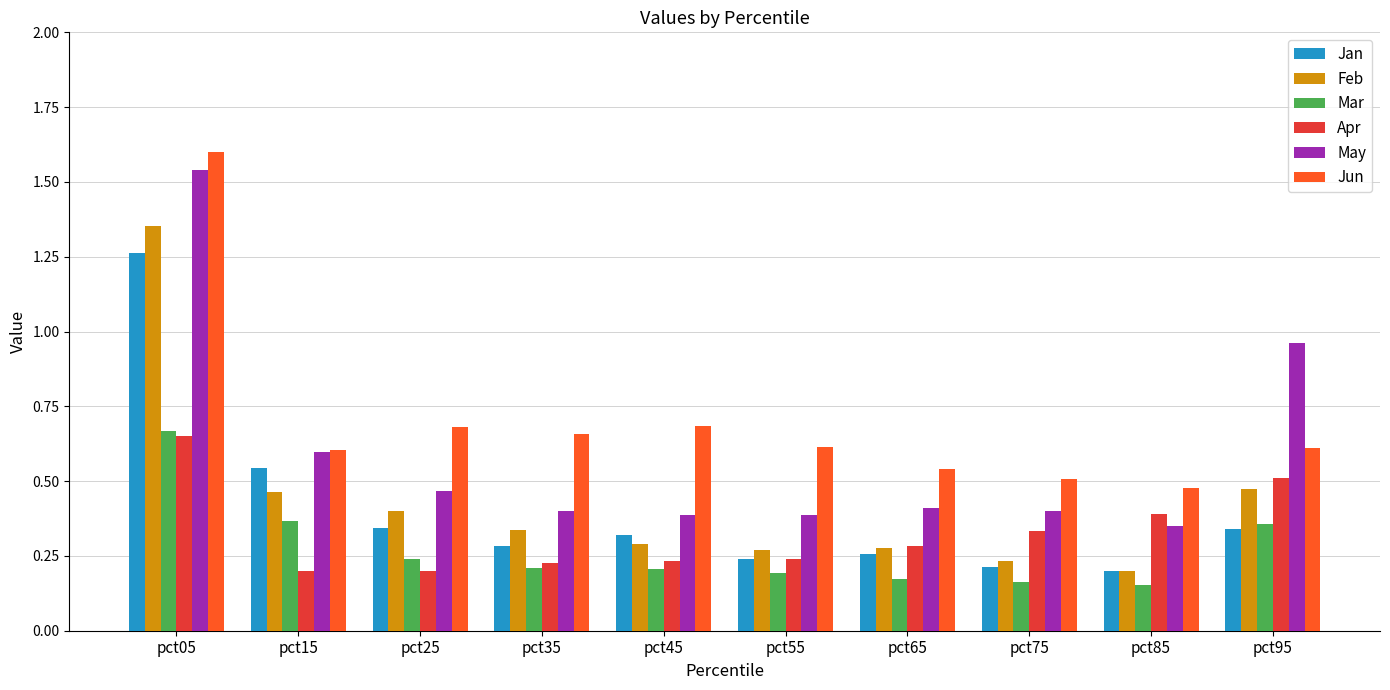

The value of Mar at pct85 is 0.2. True or false?

True